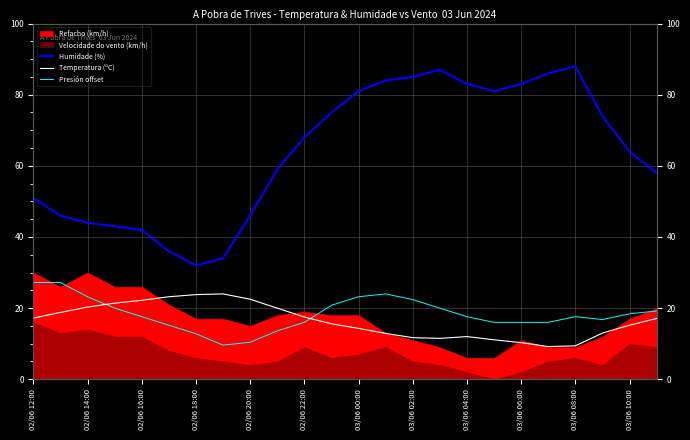

How many values in the Presión offset series exceed 17?

14